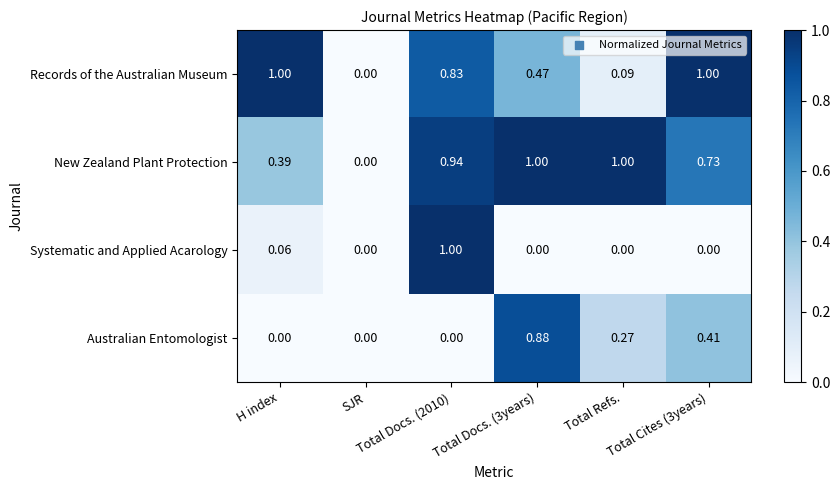

How many series are shown in this chart?

4